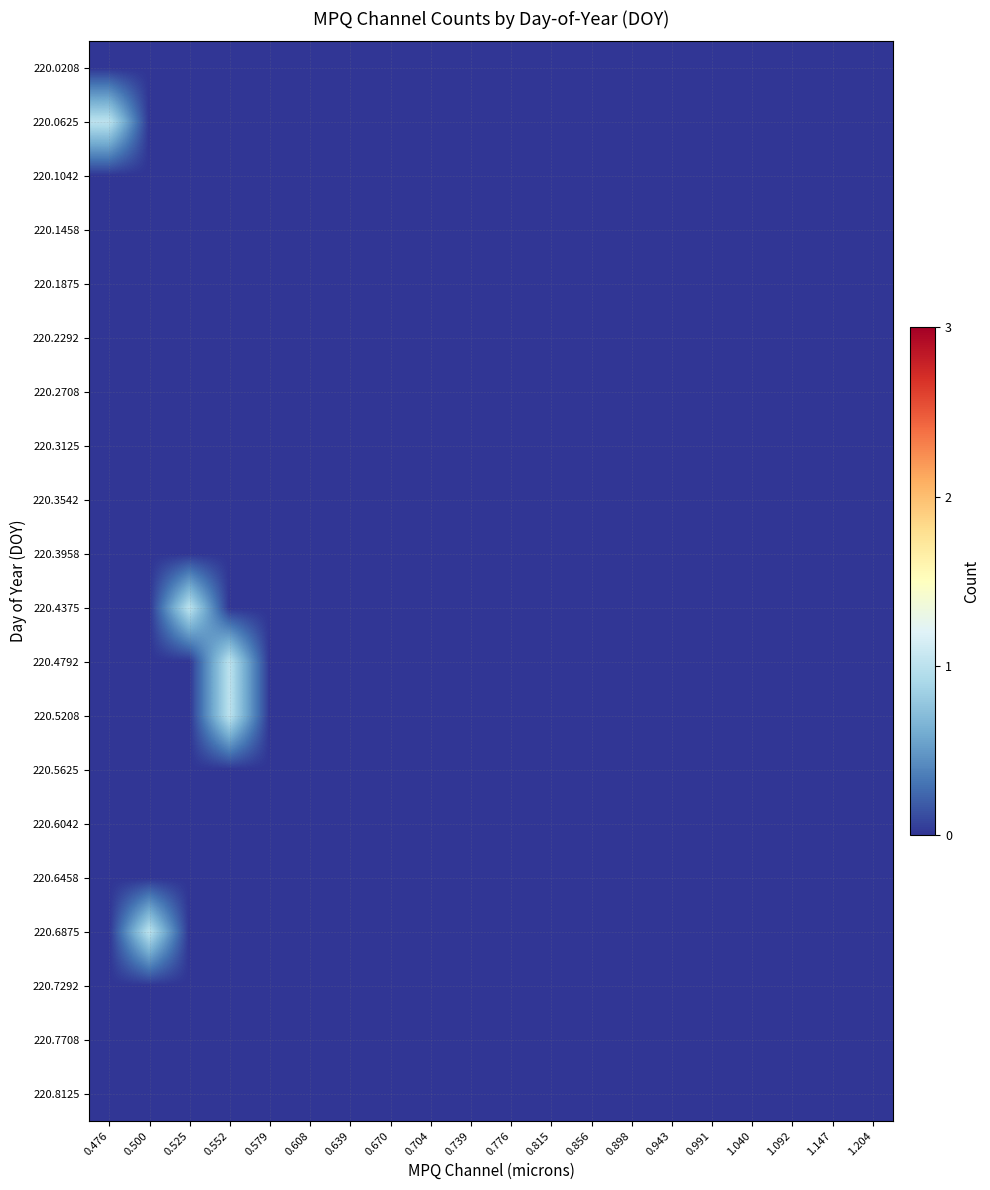

Which series has the largest total across all categories?

220.0625